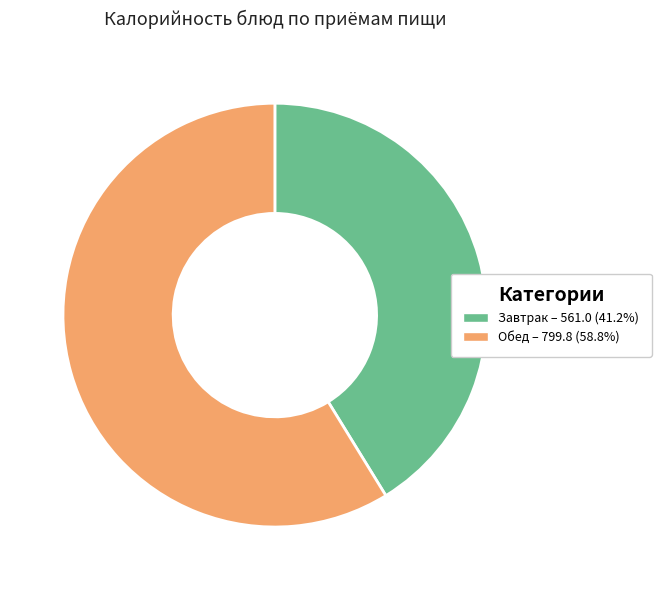

How many slices are in this pie chart?

2